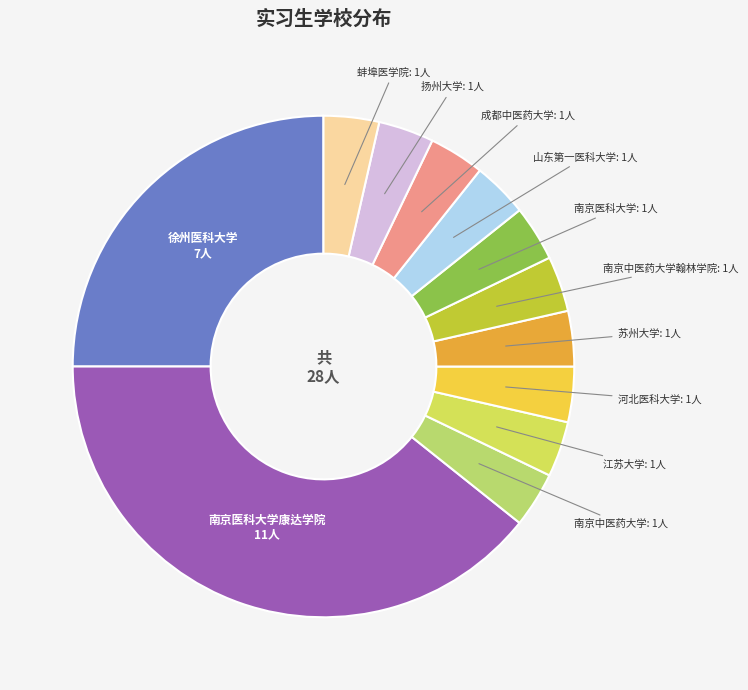

Count the number of slices in the pie.

12